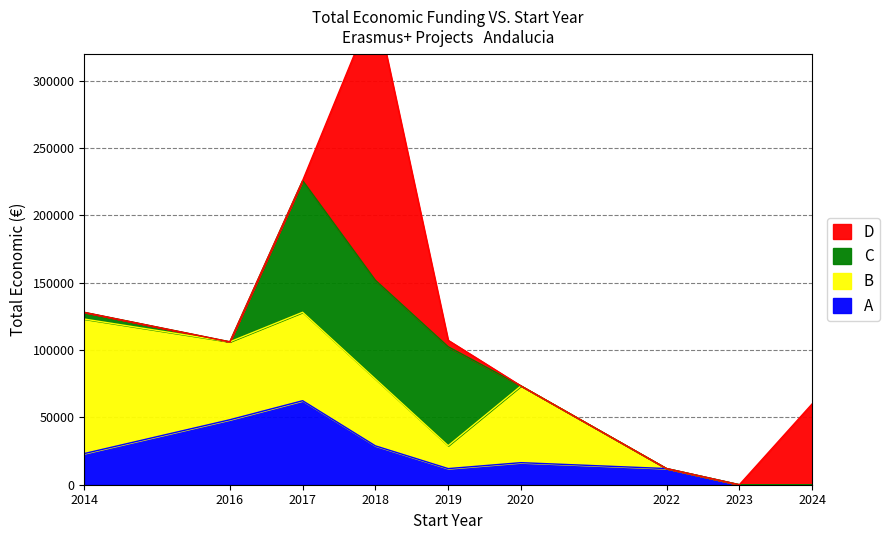

Is the value of B at 2019 greater than the value of A at 2018?

No